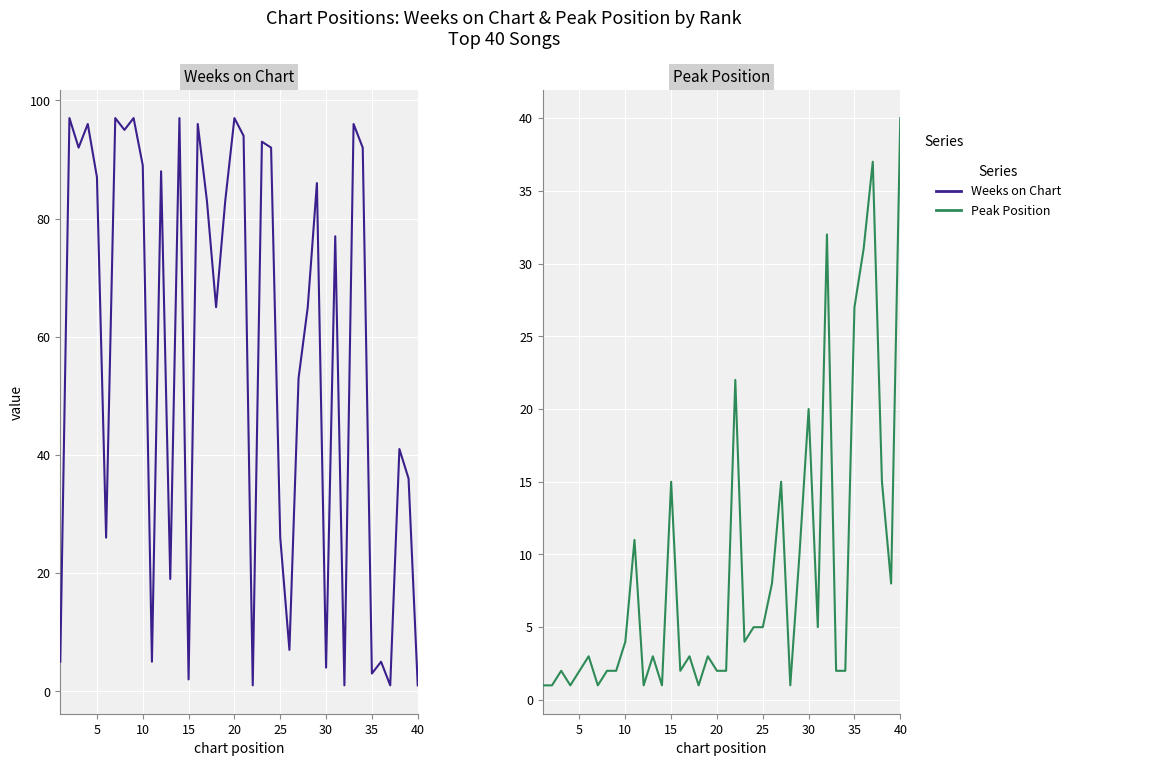

Rank the series by their maximum value, from highest to lowest.

Weeks on Chart, Peak Position